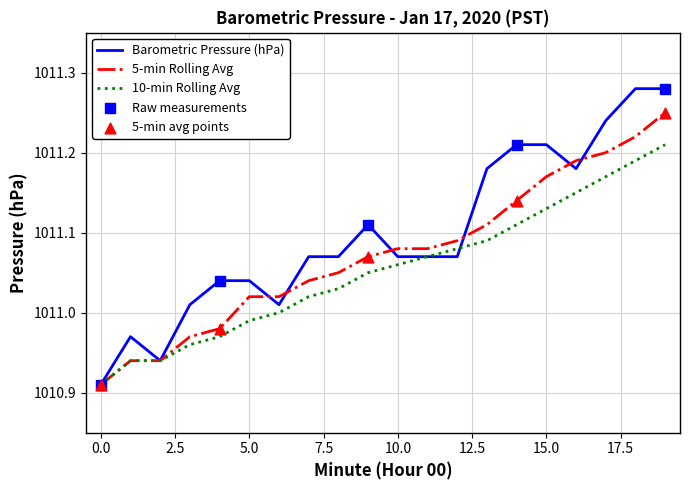

Which series has the largest total across all categories?

Barometric Pressure (hPa)